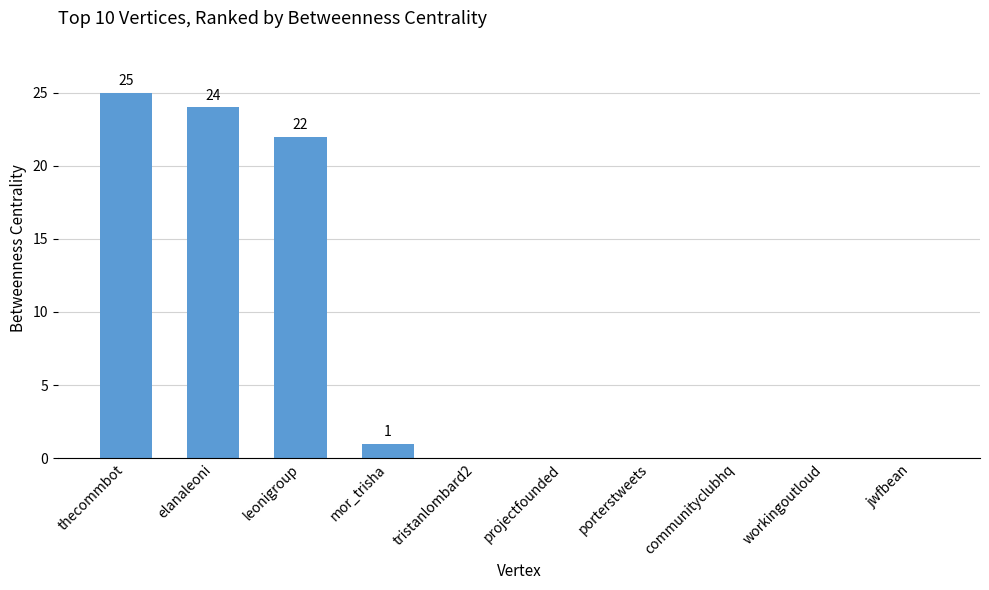

Are the bars grouped side by side (vs. stacked)?

No